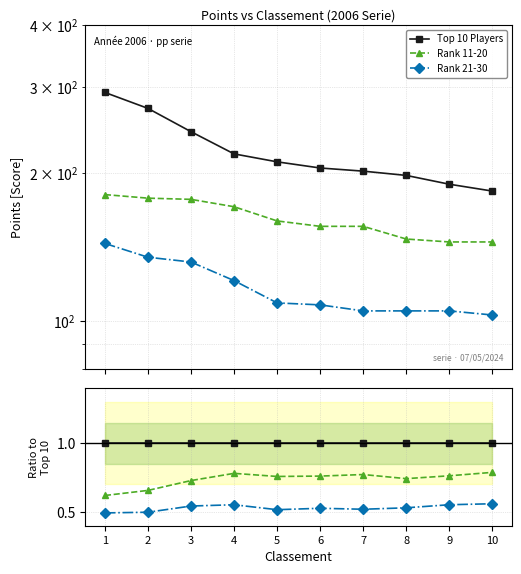

How many series are shown in this chart?

3